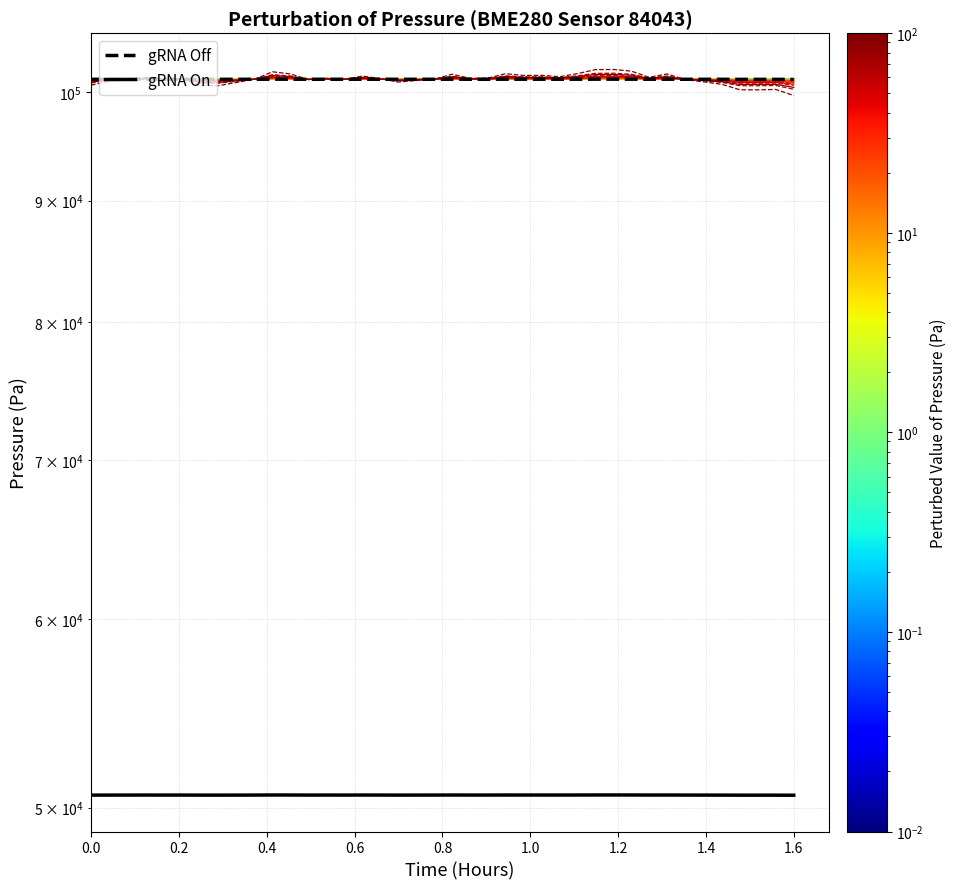

How many interior local valleys does the gRNA Off series have?

10